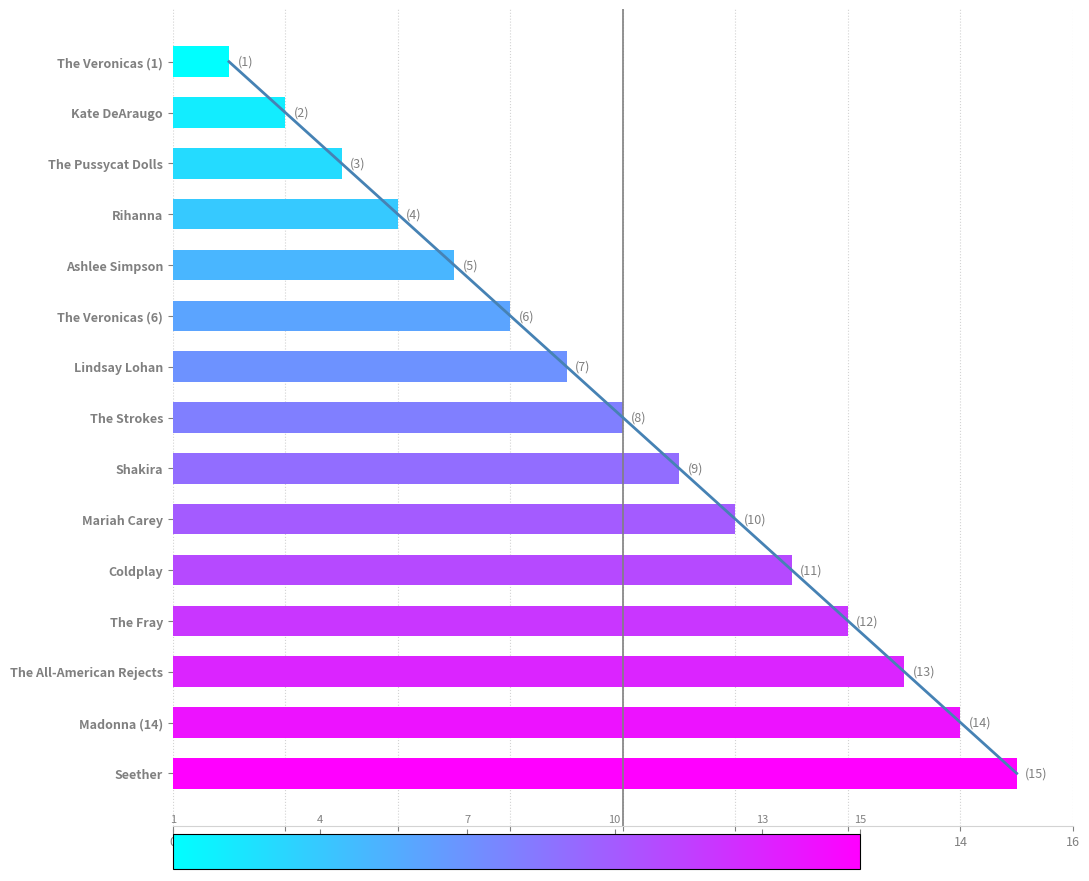

What is the greatest value displayed?

15